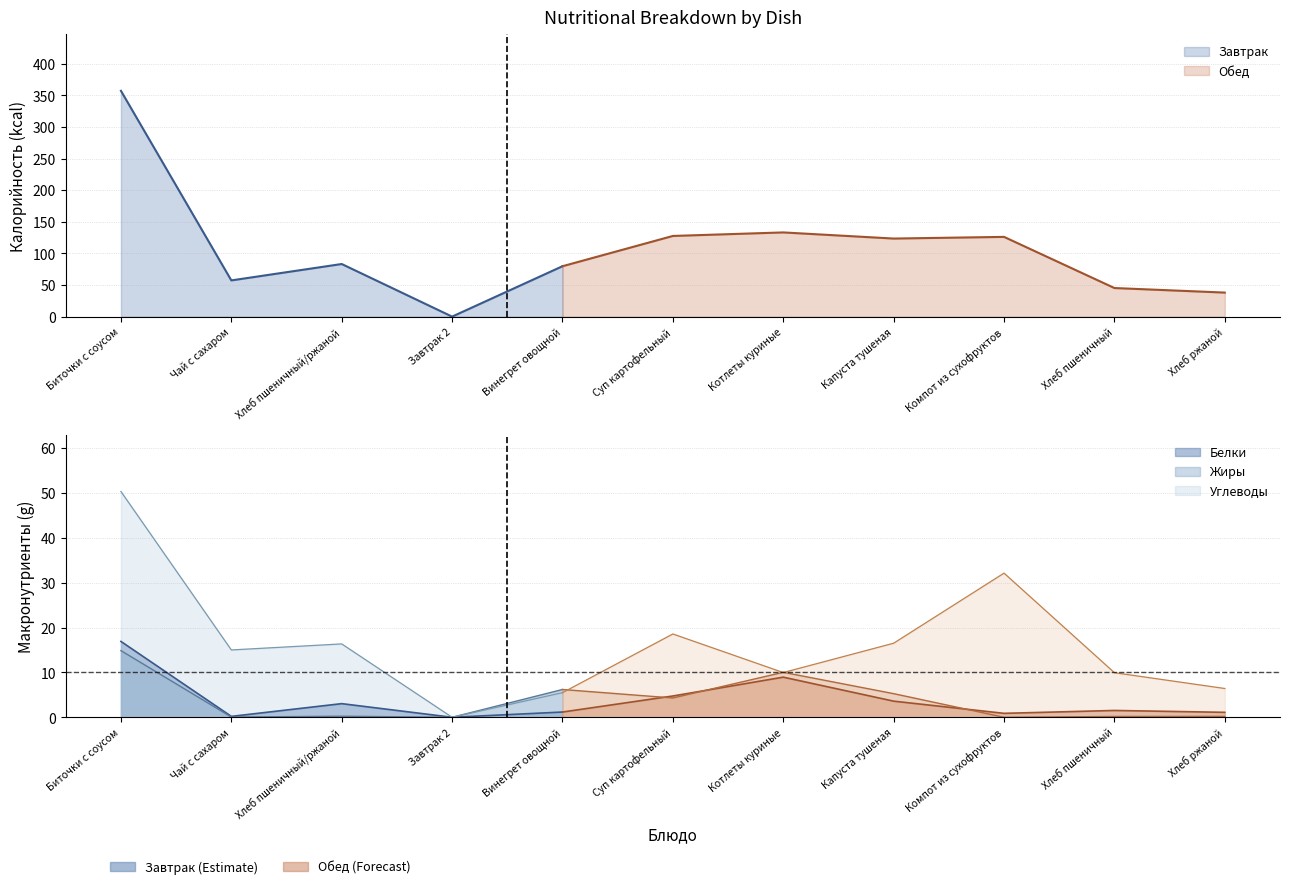

Reading right to left, extract all data points from this chart.

Калорийность: Хлеб ржаной=38.0	Хлеб пшеничный=45.2	Компот из сухофруктов=126.1	Капуста тушеная=123.5	Котлеты куриные=133.2	Суп картофельный=127.6	Винегрет овощной=79.7	Завтрак 2=0.0	Хлеб пшеничный/ржаной=83.2	Чай с сахаром=57.3	Биточки с соусом=357.2
Белки: Хлеб ржаной=1.1	Хлеб пшеничный=1.5	Компот из сухофруктов=0.9	Капуста тушеная=3.6	Котлеты куриные=8.9	Суп картофельный=4.7	Винегрет овощной=1.2	Завтрак 2=0.0	Хлеб пшеничный/ржаной=3.0	Чай с сахаром=0.2	Биточки с соусом=16.9
Жиры: Хлеб ржаной=0.2	Хлеб пшеничный=0.2	Компот из сухофруктов=0.0	Капуста тушеная=5.3	Котлеты куриные=10.0	Суп картофельный=4.3	Винегрет овощной=6.2	Завтрак 2=0.0	Хлеб пшеничный/ржаной=0.2	Чай с сахаром=0.1	Биточки с соусом=14.9
Углеводы: Хлеб ржаной=6.4	Хлеб пшеничный=9.9	Компот из сухофруктов=32.1	Капуста тушеная=16.5	Котлеты куриные=10.0	Суп картофельный=18.6	Винегрет овощной=5.5	Завтрак 2=0.0	Хлеб пшеничный/ржаной=16.4	Чай с сахаром=15.0	Биточки с соусом=50.3